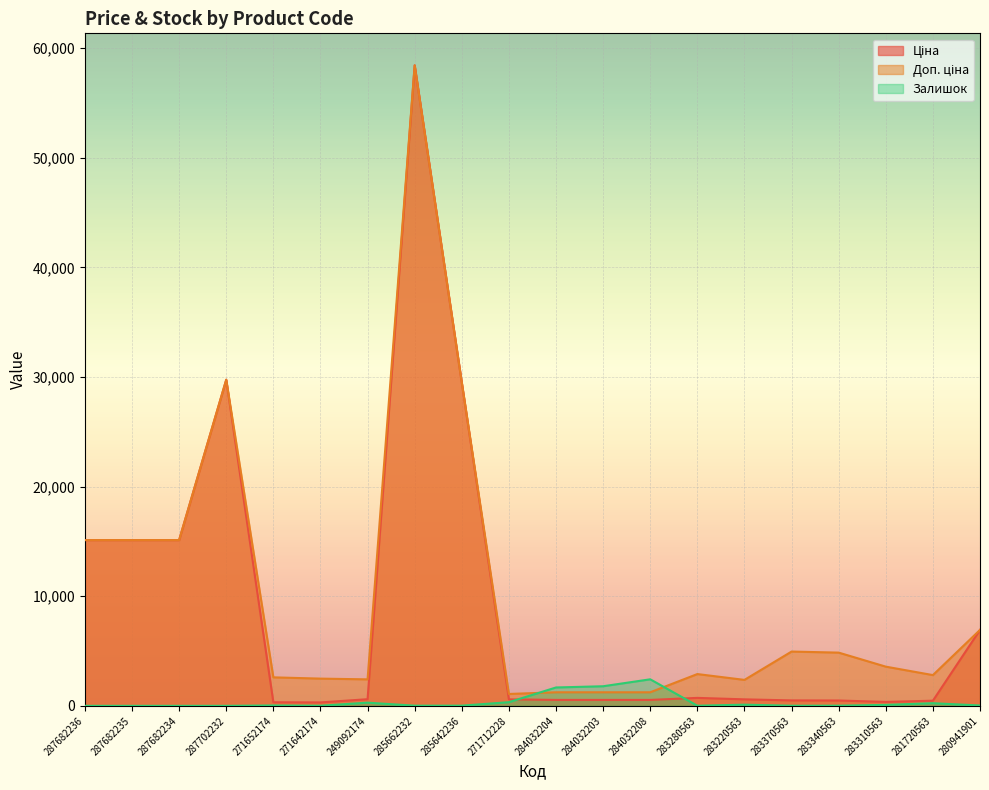

True or false: Доп. ціна and Ціна cross at least once.

False